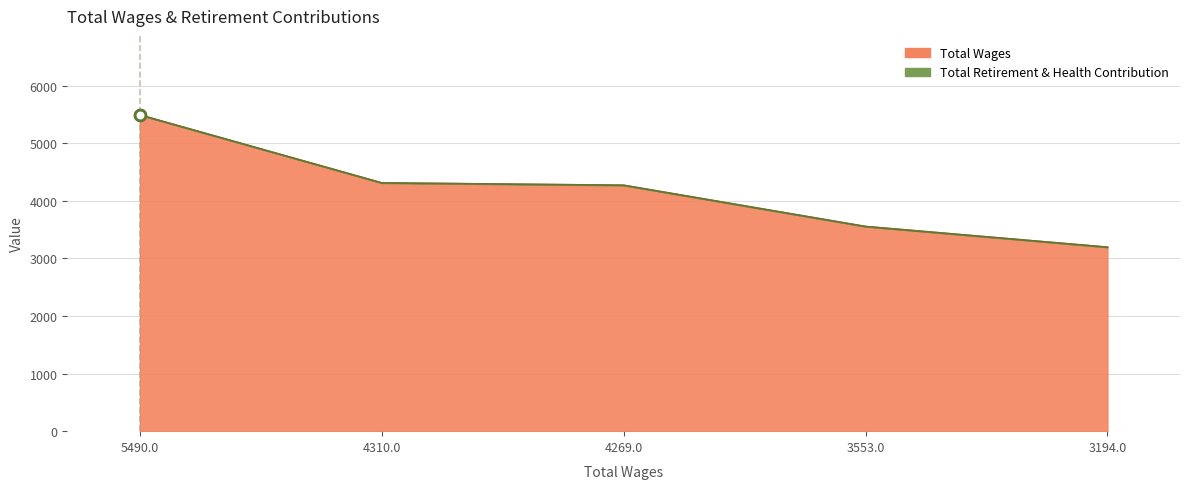

What is the ratio of the value at 3194.0 to the value at 3553.0?

0.9